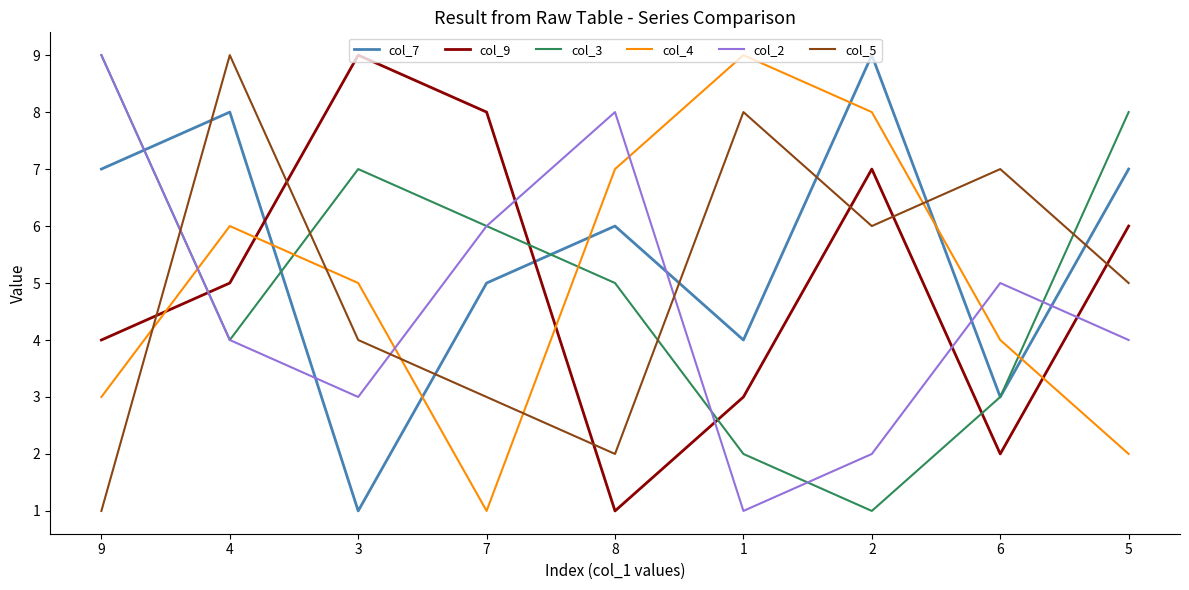

Rank the categories by col_9 value from lowest to highest.

8, 6, 1, 9, 4, 5, 2, 7, 3